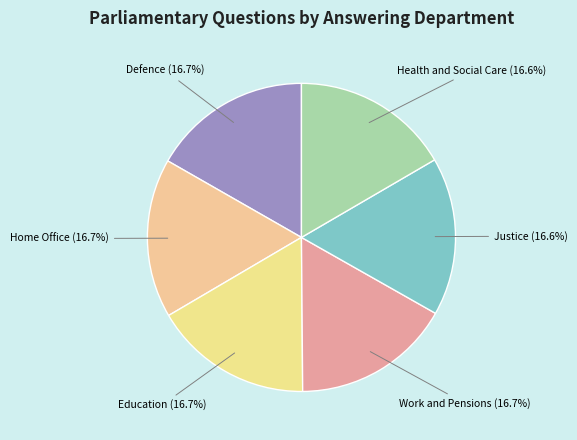

True or false: Work and Pensions accounts for 31% of the total.

False